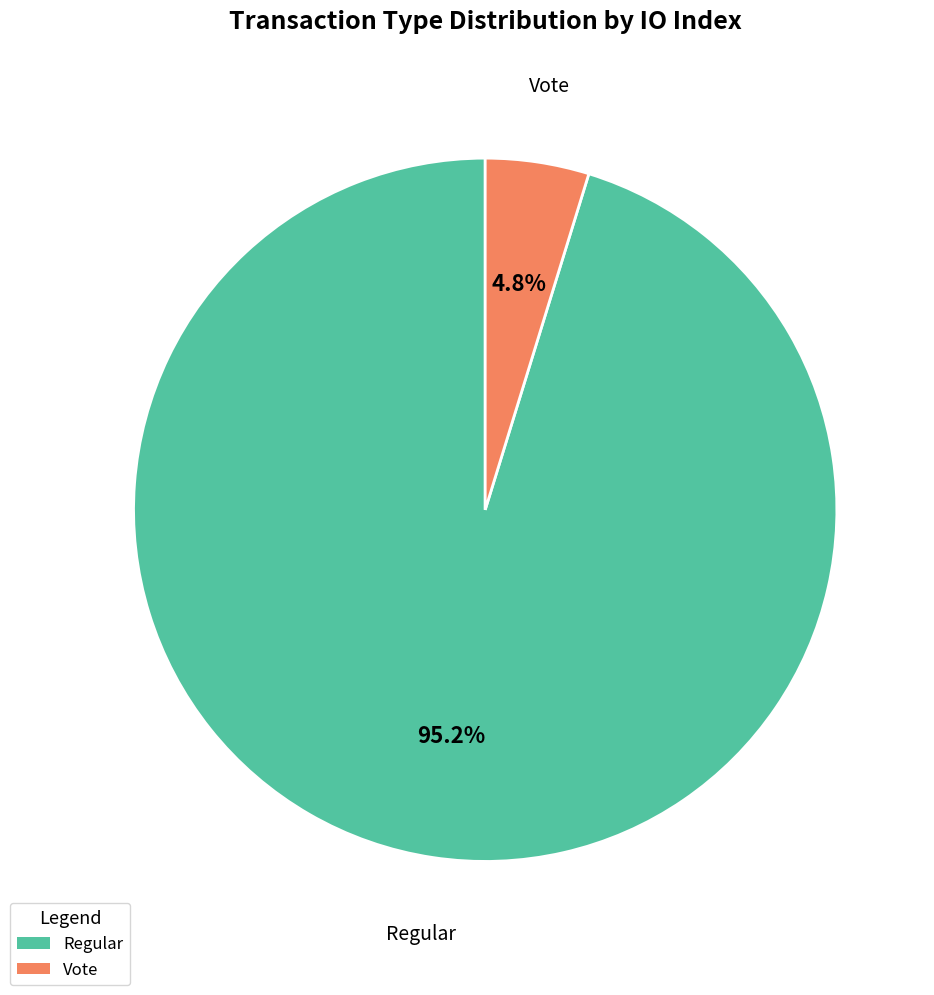

Is it true that Regular is 95% of the pie?

True